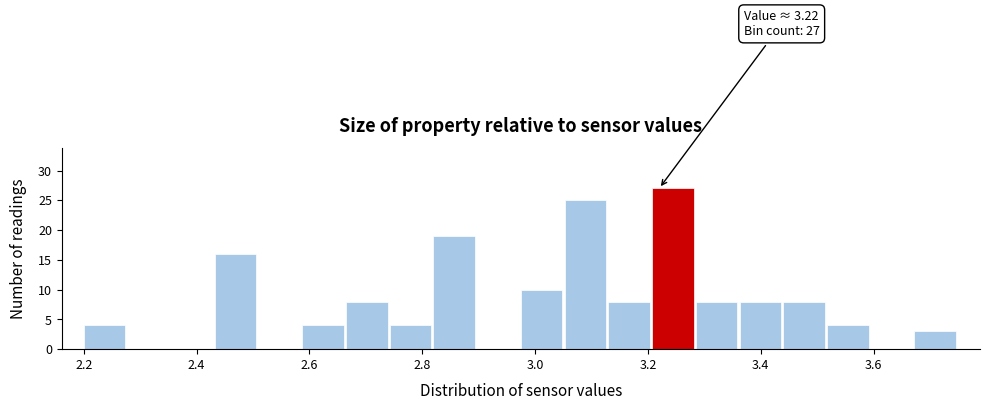

Read against the x-axis, roughly where is the centre of the tallest bar?

3.24